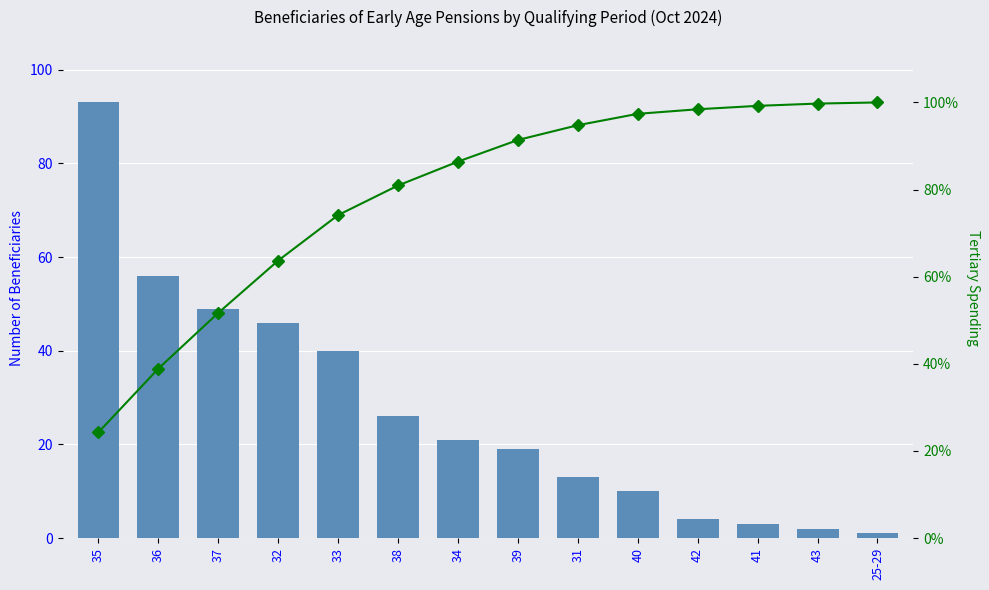

What position from the left is 35?

1